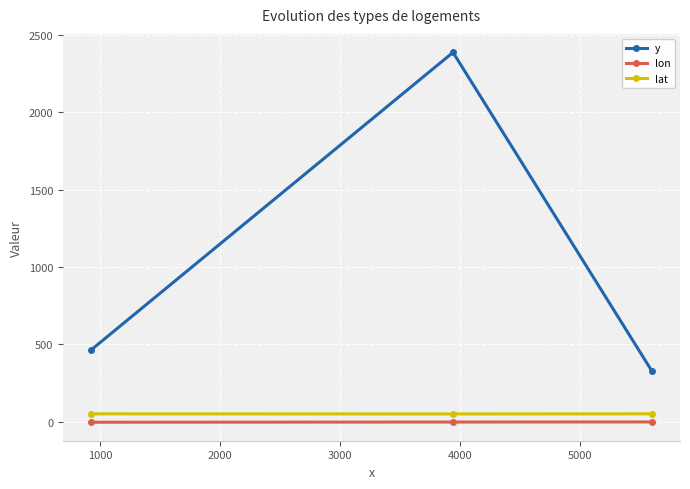

Which series has the widest spread of values?

y